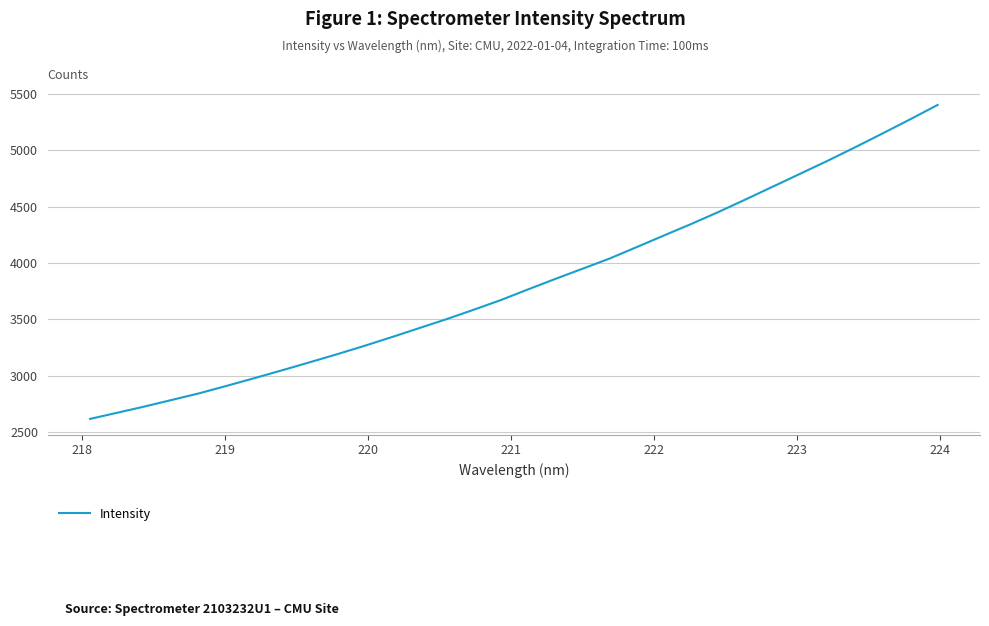

What is the maximum value shown in the chart?

5401.0